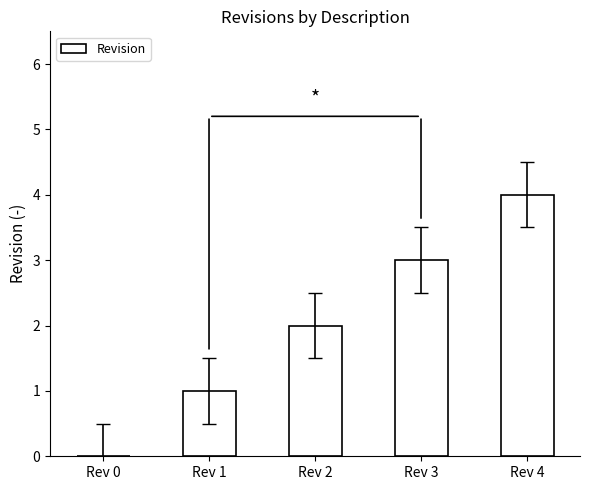

The chart shows a value of 4 at Rev 4. True or false?

True